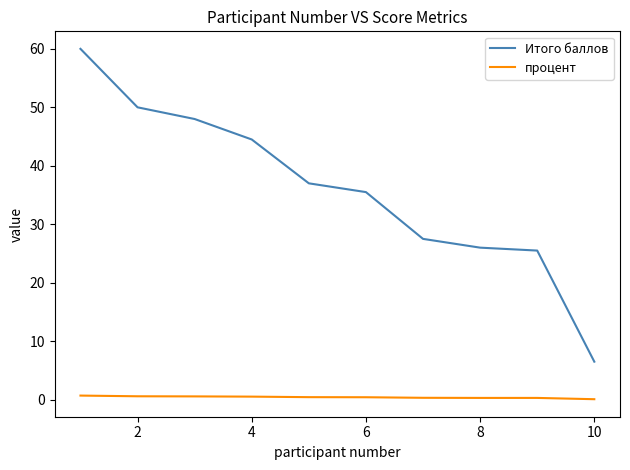

True or false: процент and Итого баллов intersect in this chart.

False